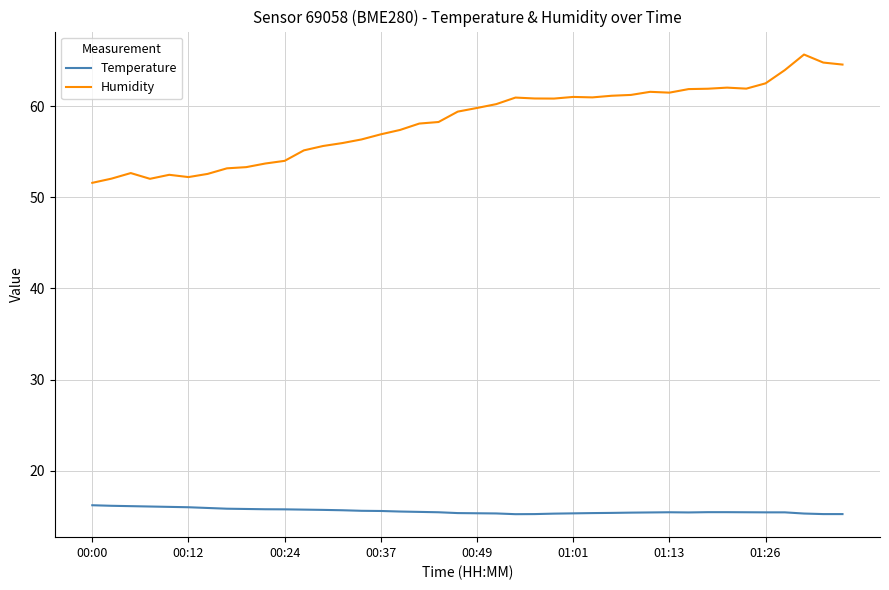

What is the minimum value for Humidity?

51.6